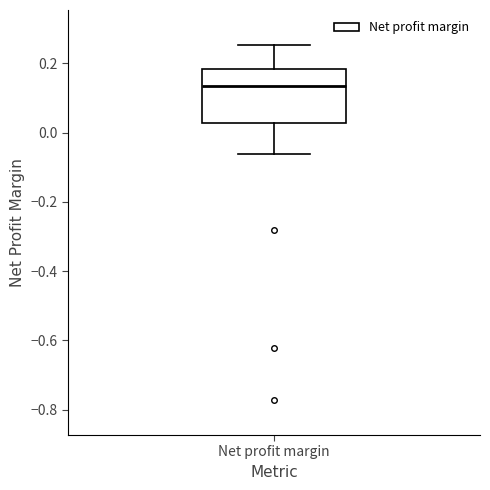

Transcribe this box plot: give where the median line is, the range the box spans, and where the two whiskers end, as read against the y-axis. The values are not printed on the chart, so give them approximately, as read against the axis.

median 0.14, box 0.02 to 0.18, whiskers -0.06 to 0.26